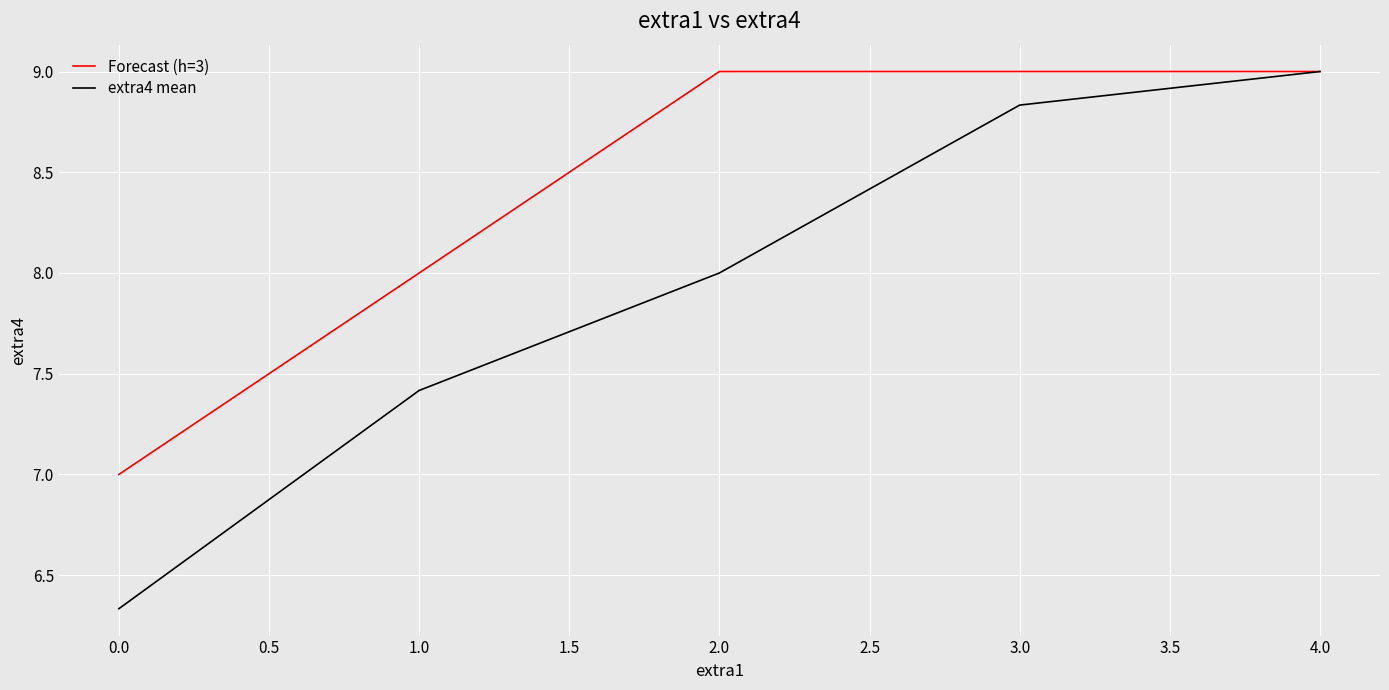

What is the maximum value for extra4 mean?

9.0